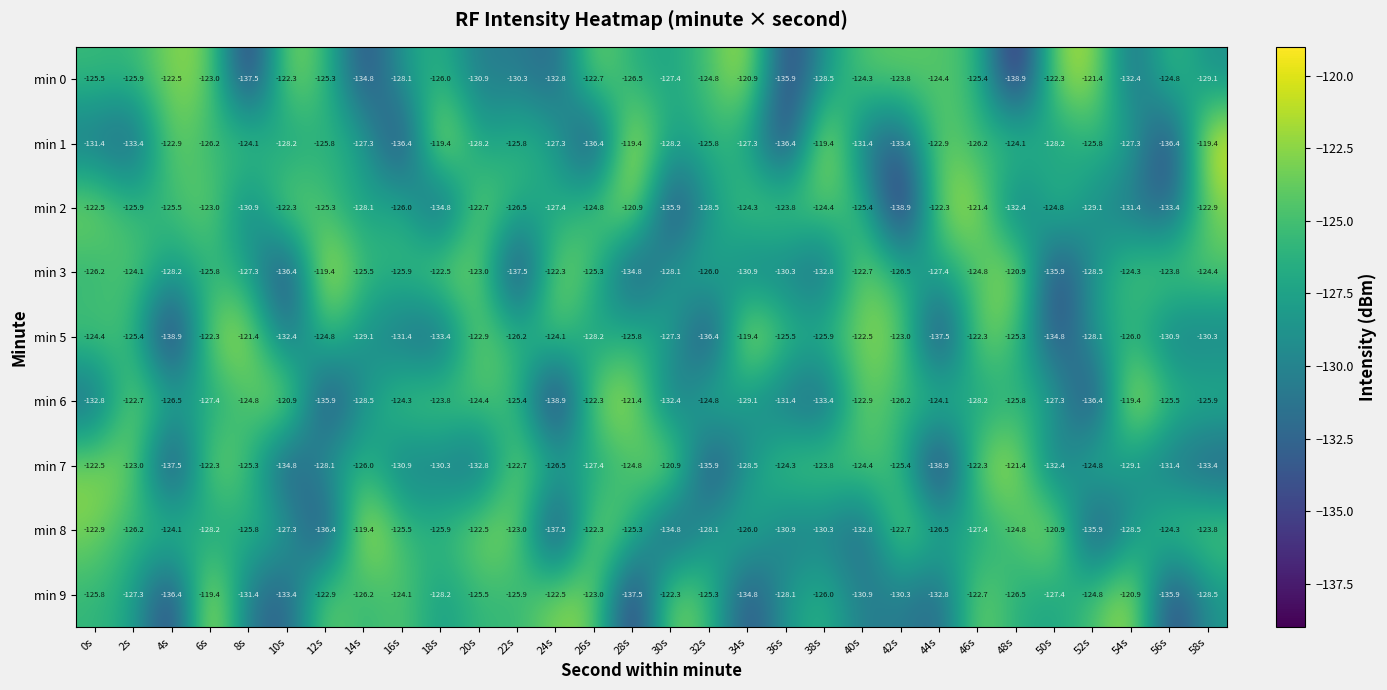

What is the total value across all series at 32s?

-1155.6